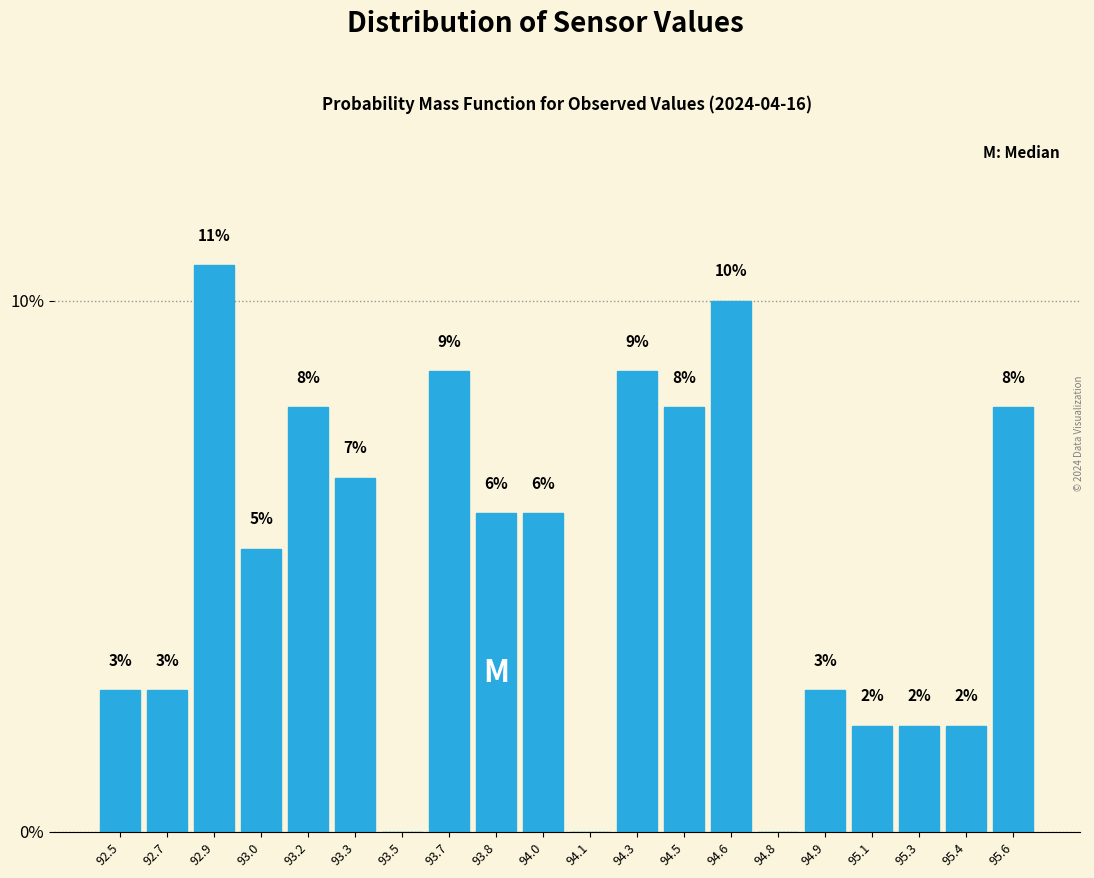

At which label does the data first exceed 6?

92.9